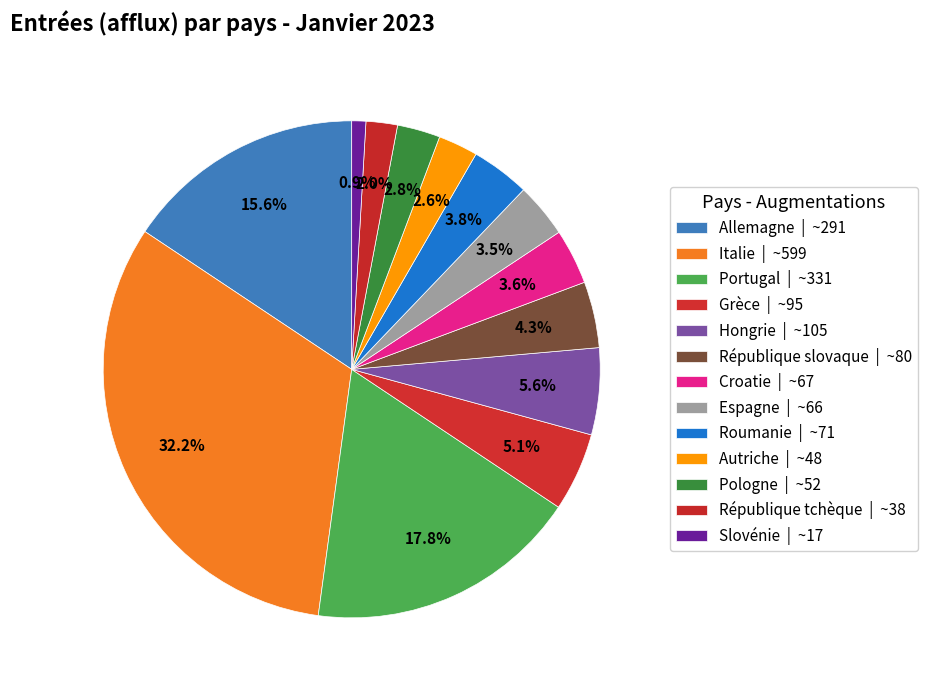

To the nearest percent, what is the combined percentage of Croatie and Grèce?

9%